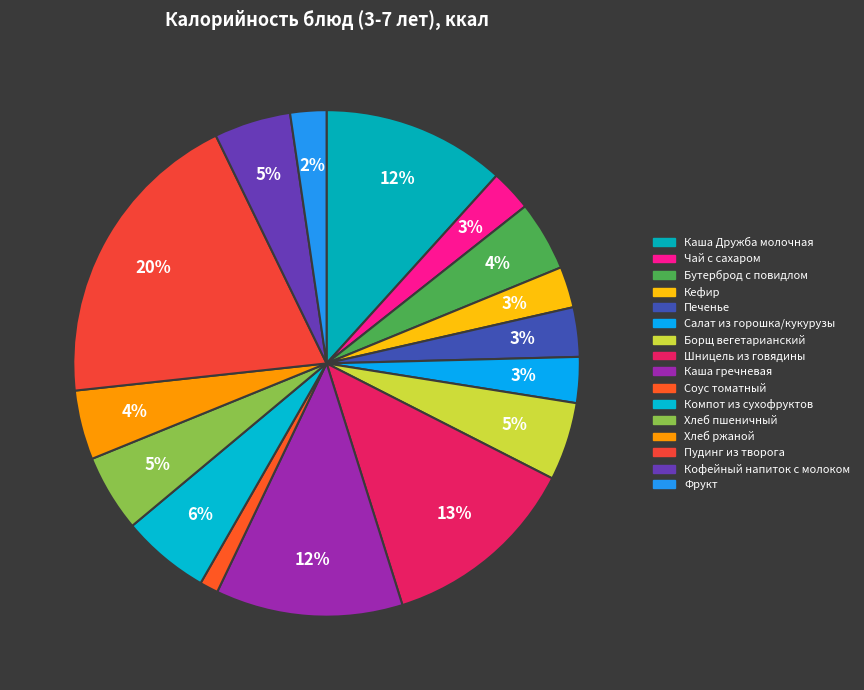

How many segments does this pie chart have?

16